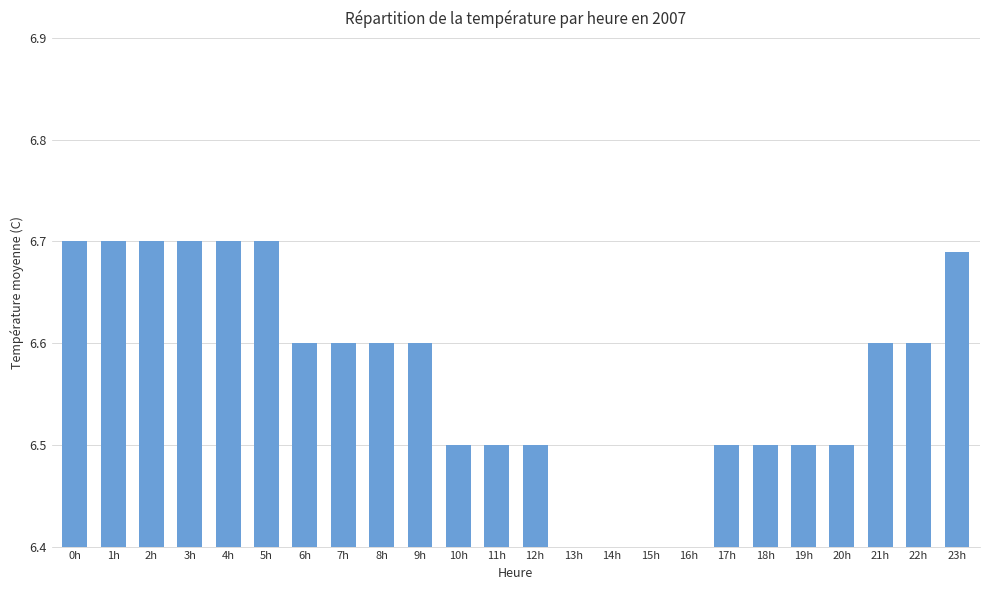

Count the values in the range 6 to 7.

24